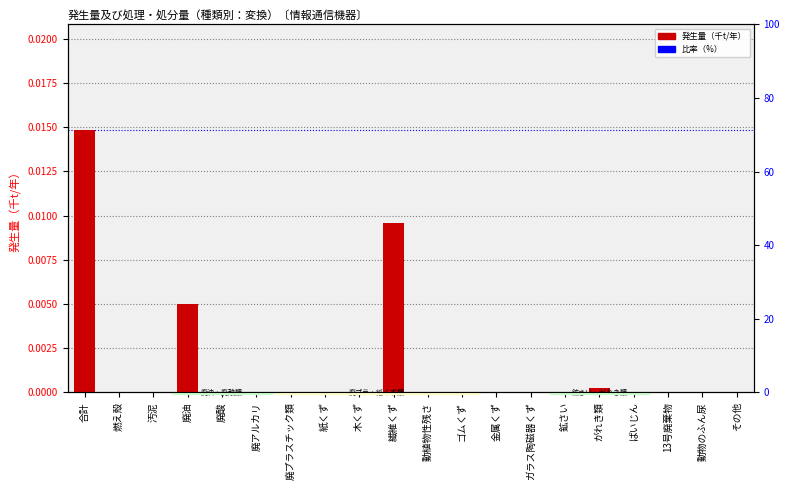

Between ばいじん and ガラス陶磁器くず, which is larger?

ばいじん